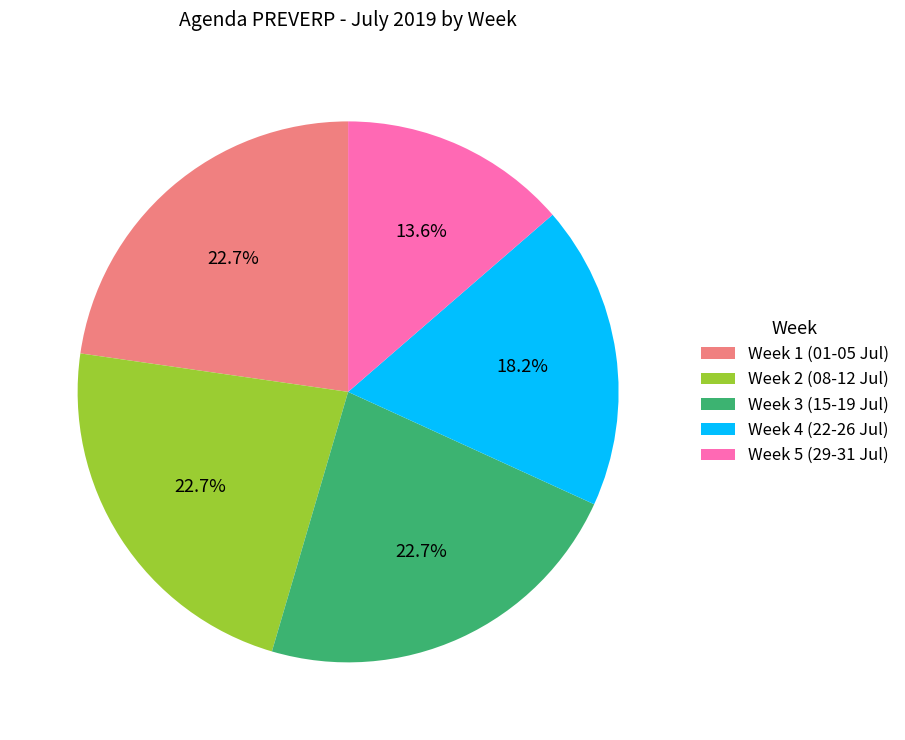

Is there a majority slice in this chart?

No